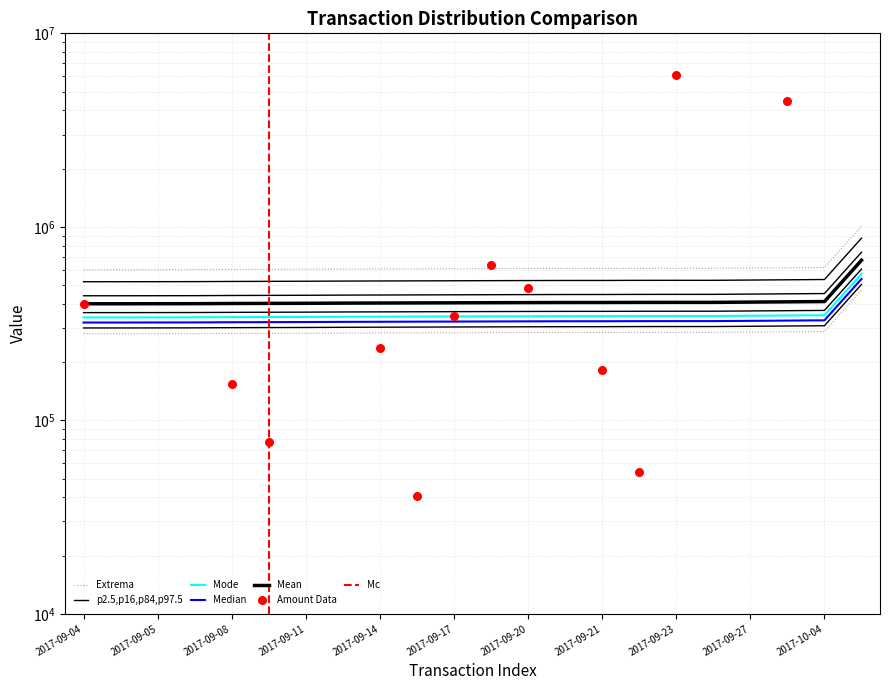

What is the total value across all series at 2017-09-21?

1056268.2